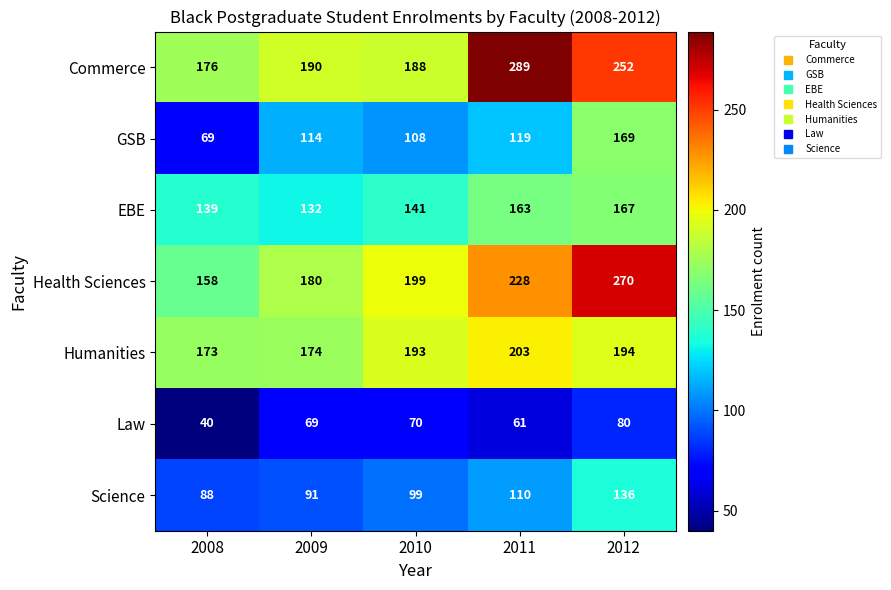

Which category has the lowest value in the Law series?

2008